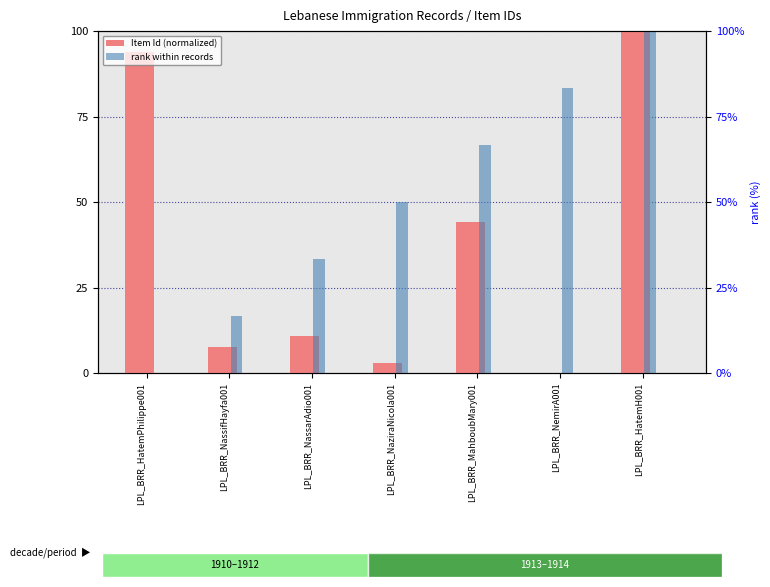

List the series in order of their overall mean, lowest first.

Item Id (normalized), rank within records